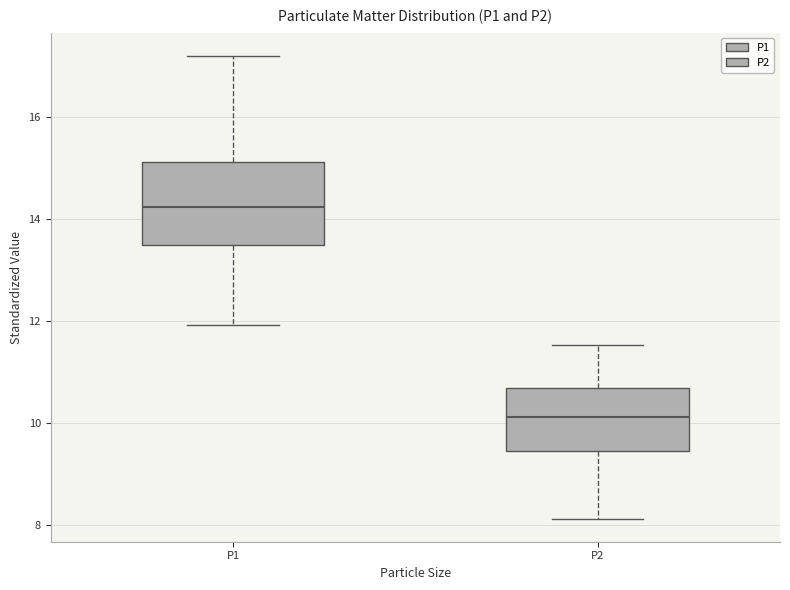

Reading left to right, transcribe this box plot: for each box, give where its median line is, the range the box spans, and where its two whiskers end, as read against the y-axis. The values are not printed on the chart, so give them approximately, as read against the axis.

P1: median 14.2, box 13.4 to 15.2, whiskers 12.0 to 17.2
P2: median 10.2, box 9.4 to 10.6, whiskers 8.2 to 11.6